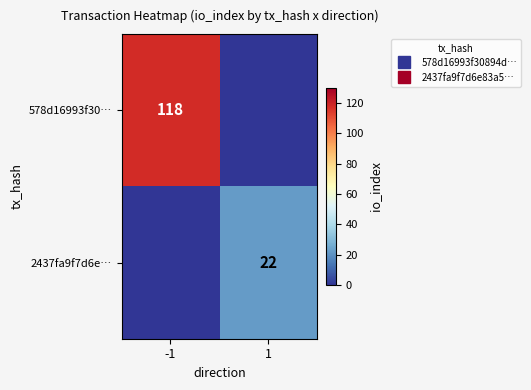

Count the 2437fa9f7d6e… values in the range 0 to 22.

2